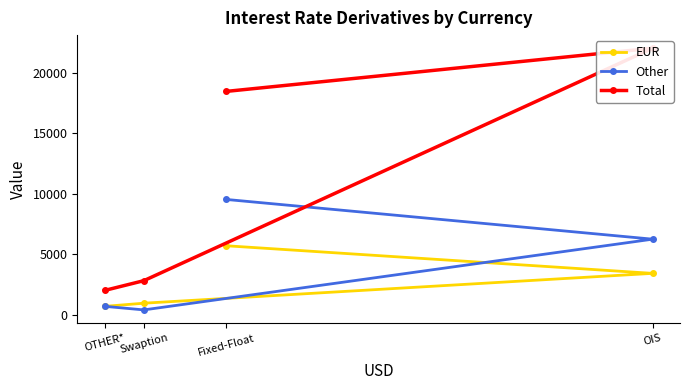

What is the value of the Other point at the 3rd from the left?

9534